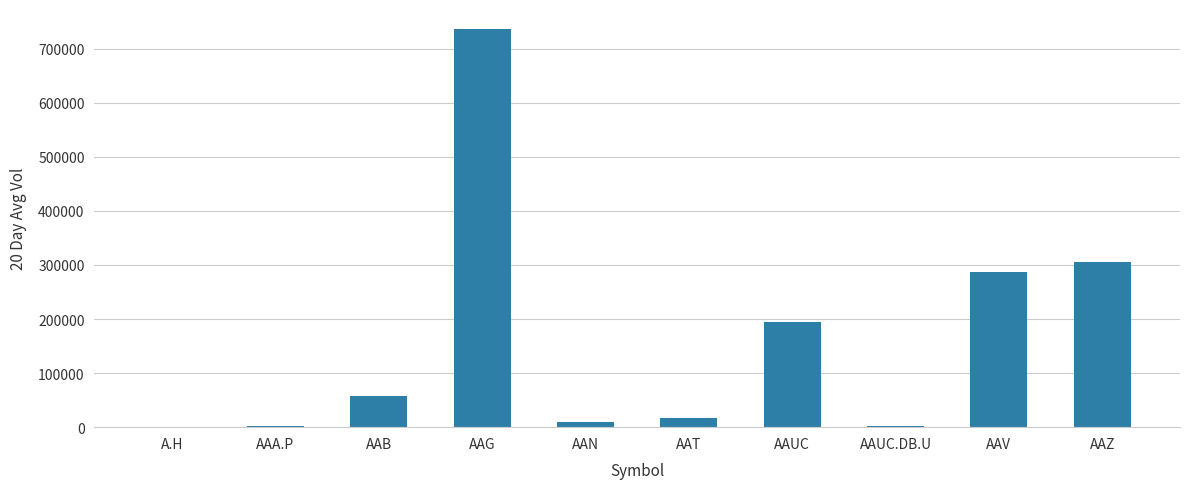

Are the bars grouped side by side (vs. stacked)?

No